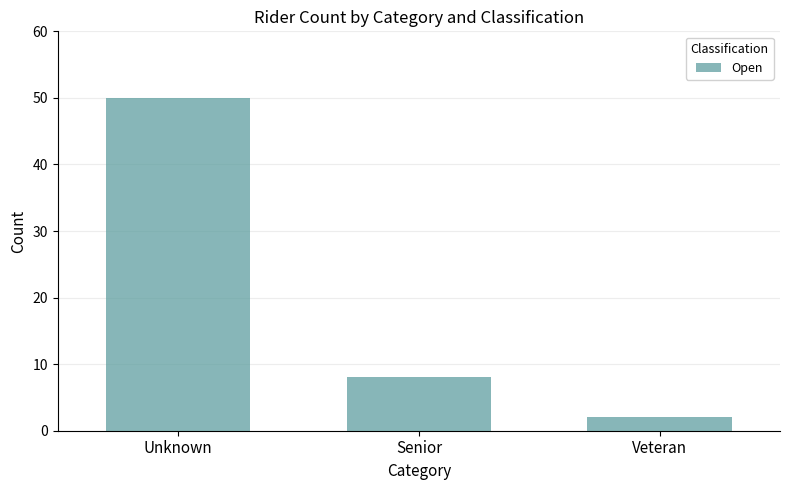

List the labels in order of value, smallest first.

Veteran, Senior, Unknown